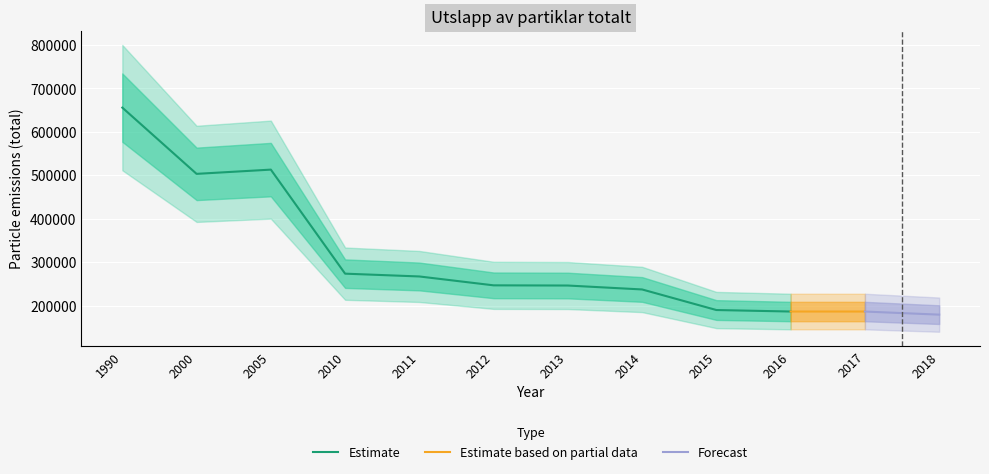

Where is the first local maximum?

2005